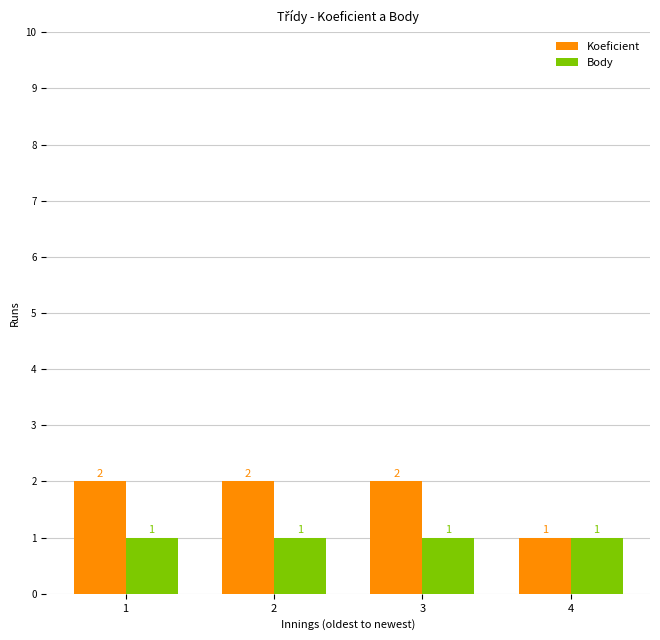

Does the chart contain stacked bars?

No